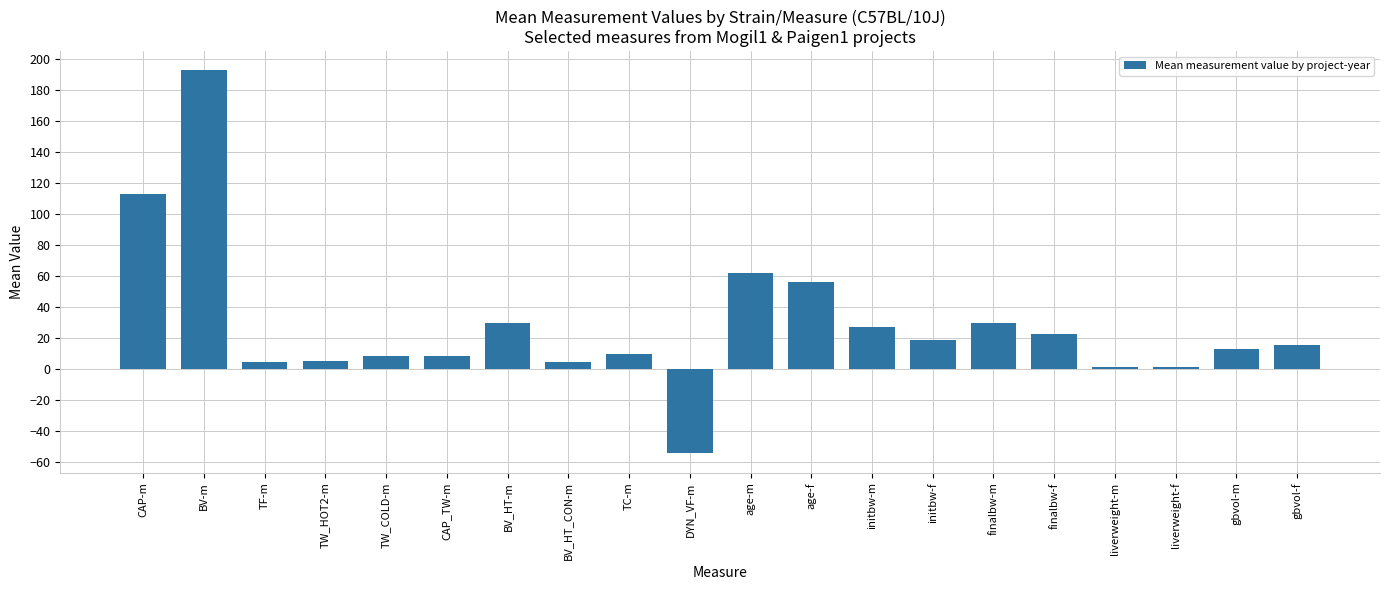

Where does the data first go above 15?

CAP-m